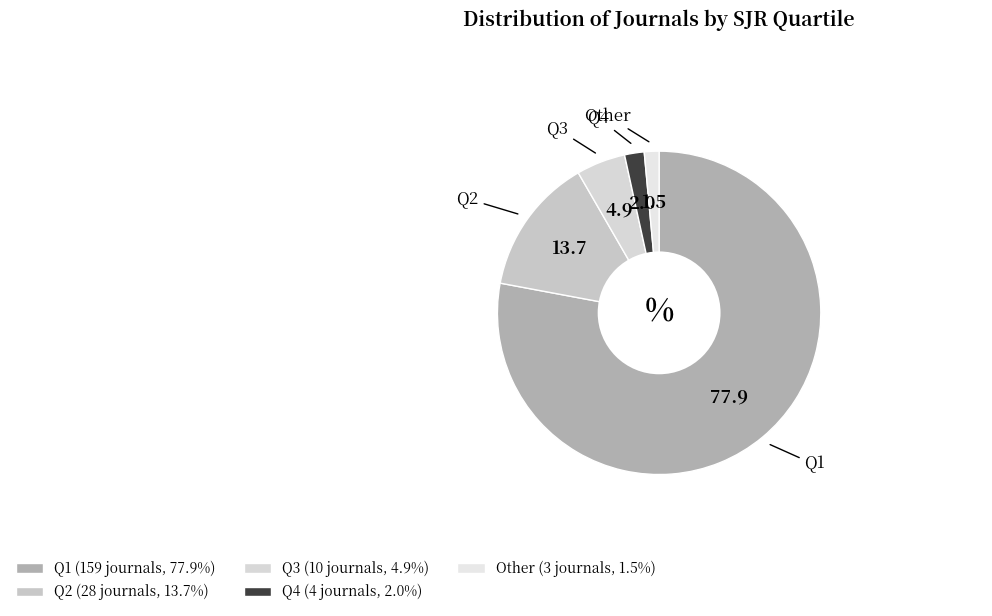

Do Other and Q1 together represent more than half of the pie?

Yes